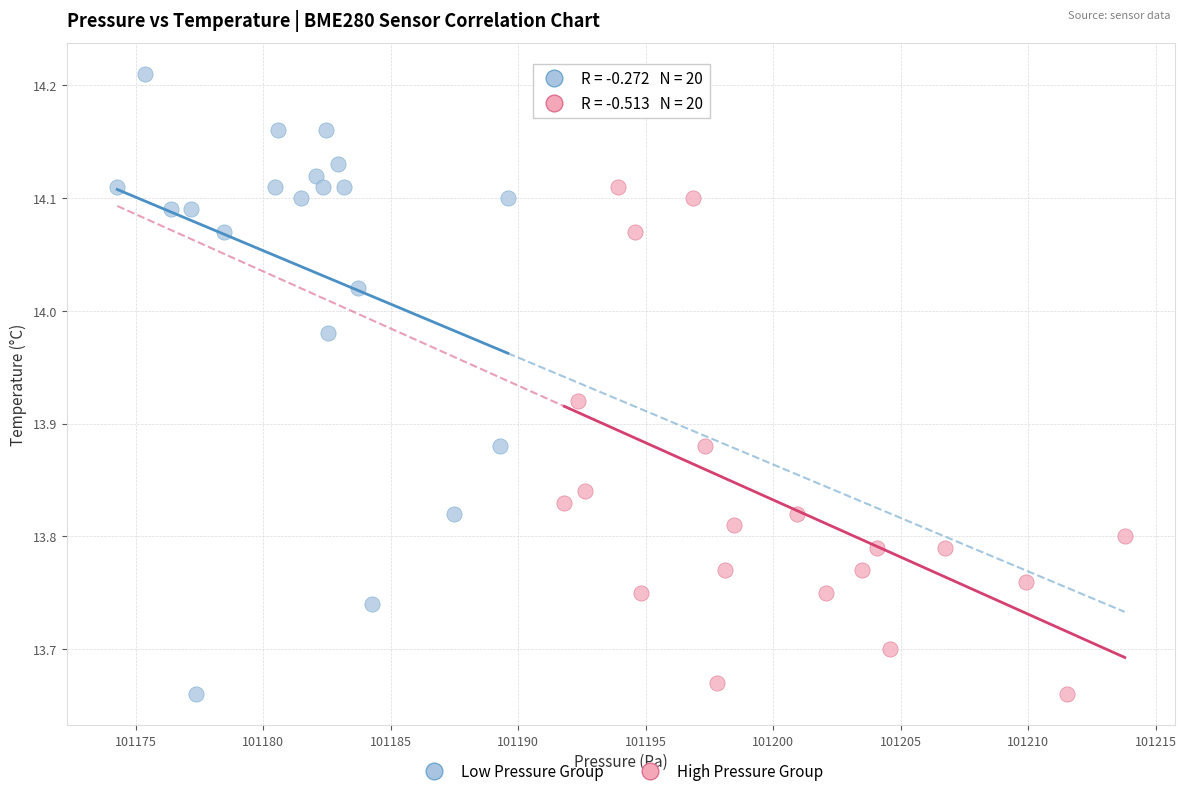

Which series contains the highest Y value?

Low Pressure Group